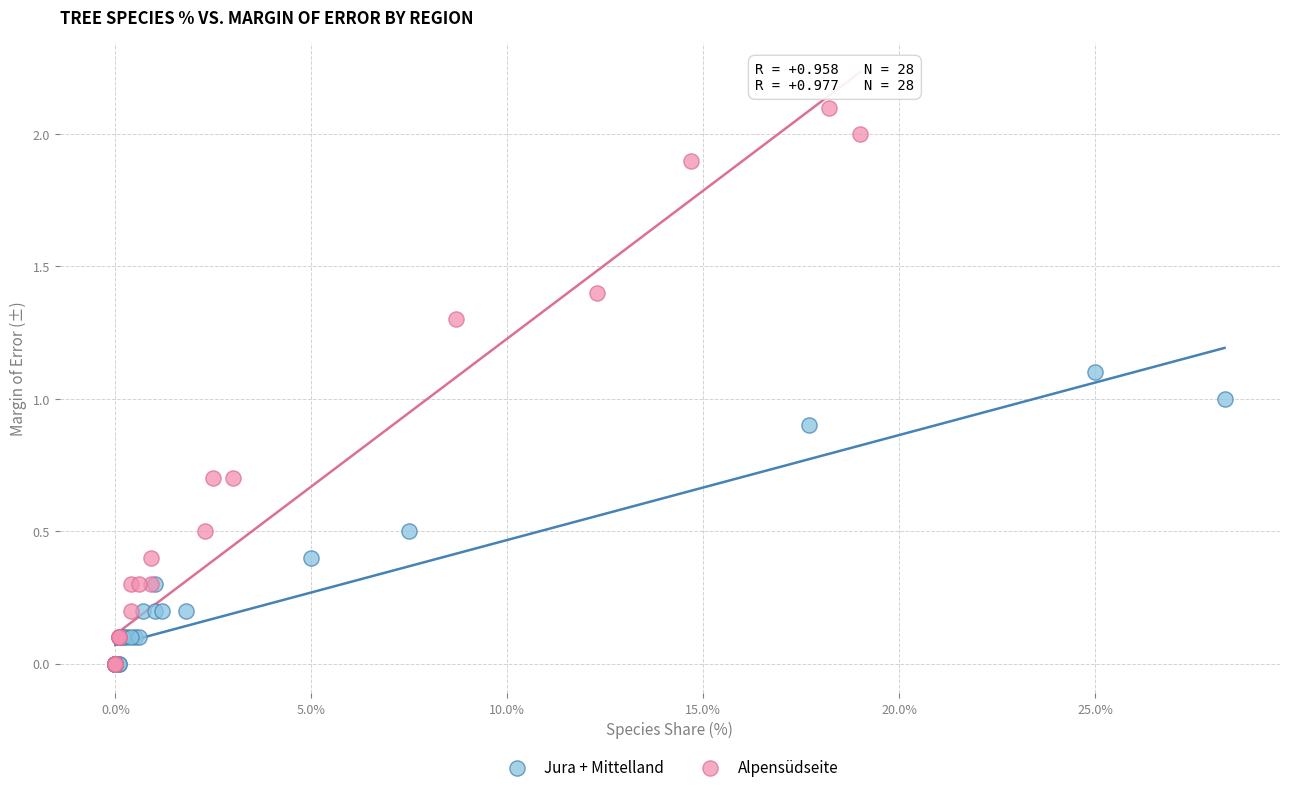

Which series reaches the maximum Y coordinate?

Alpensüdseite